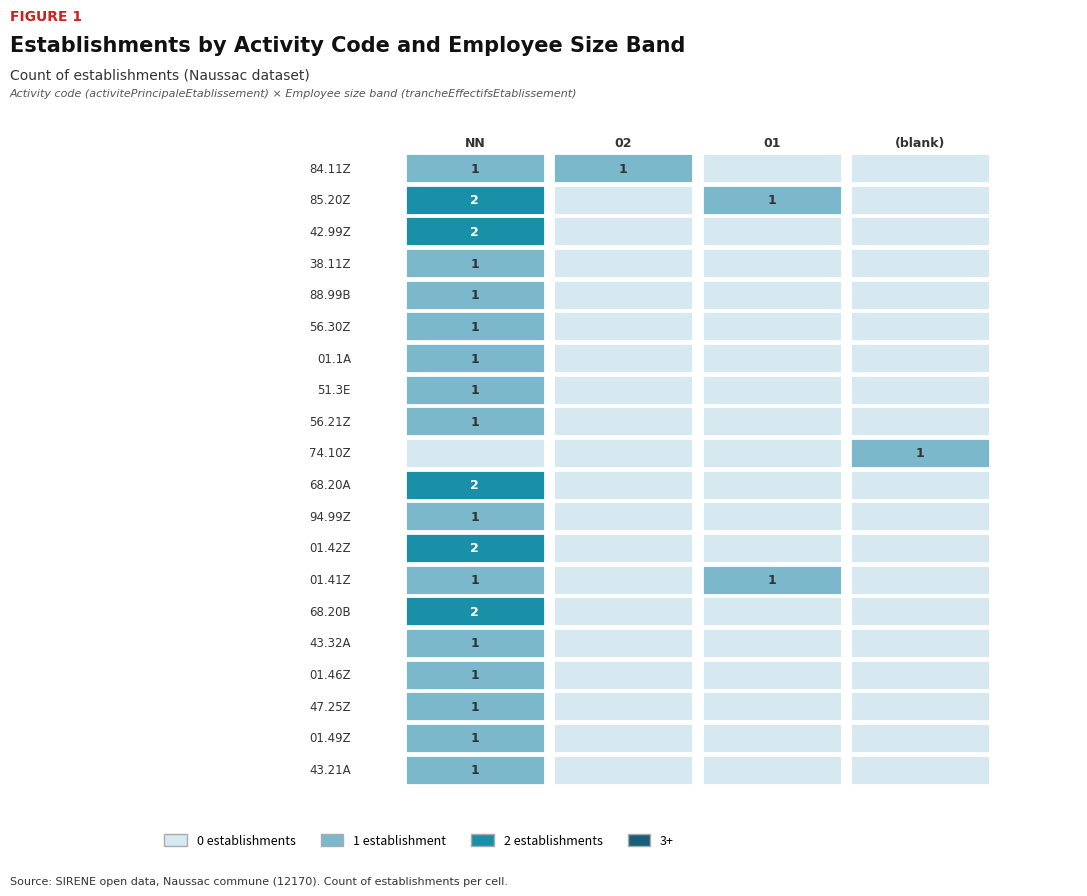

The value of 42.99Z at NN is 2. True or false?

True